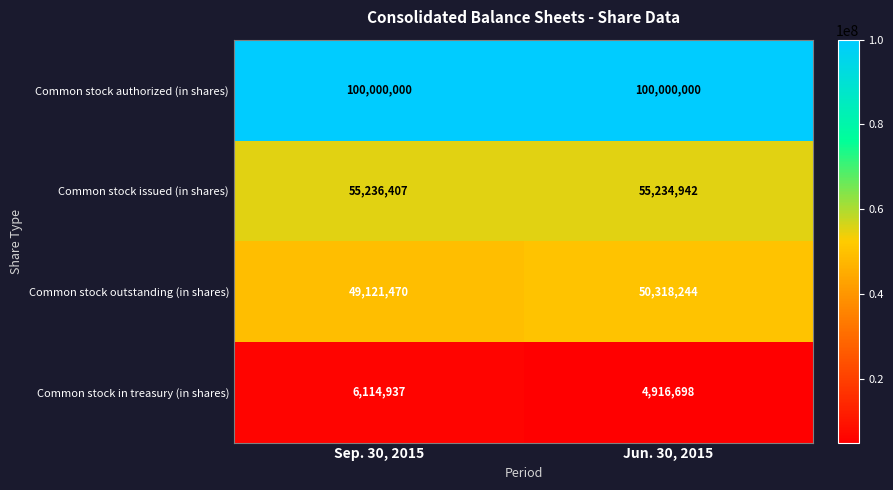

What is the total value across all series at Sep. 30, 2015?

210472814